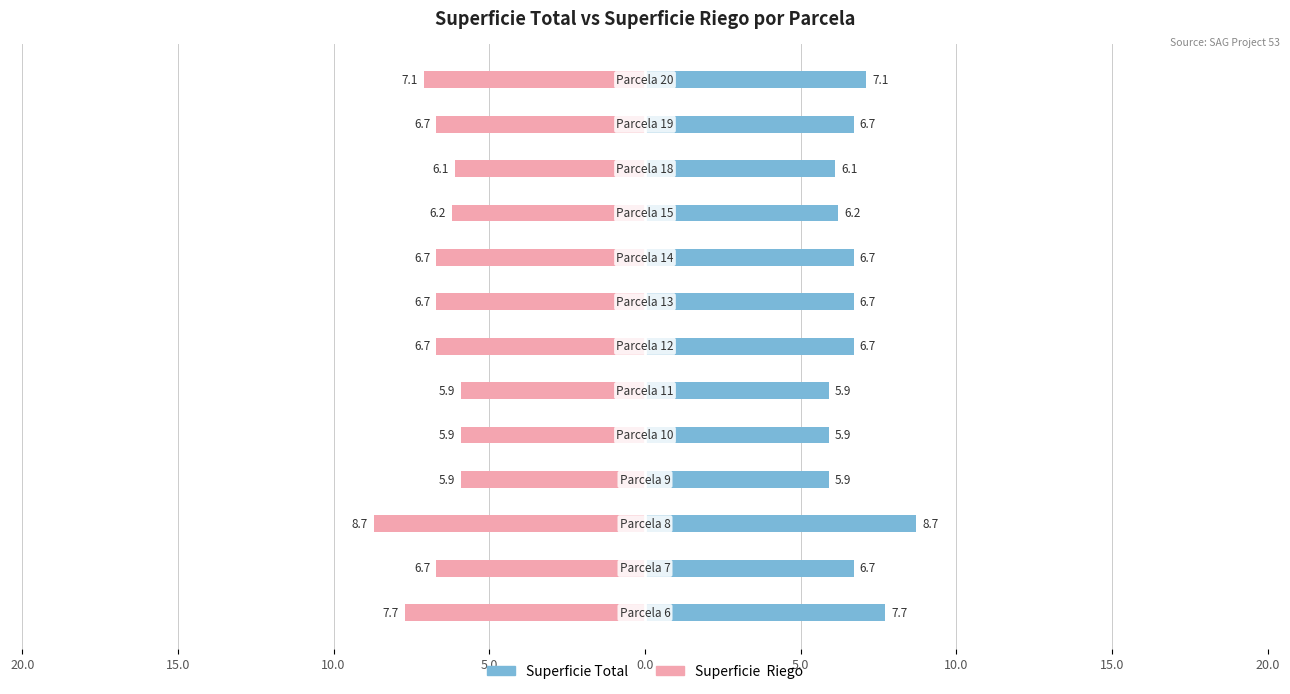

What are all the series names shown in the legend?

Superficie Total, Superficie  Riego